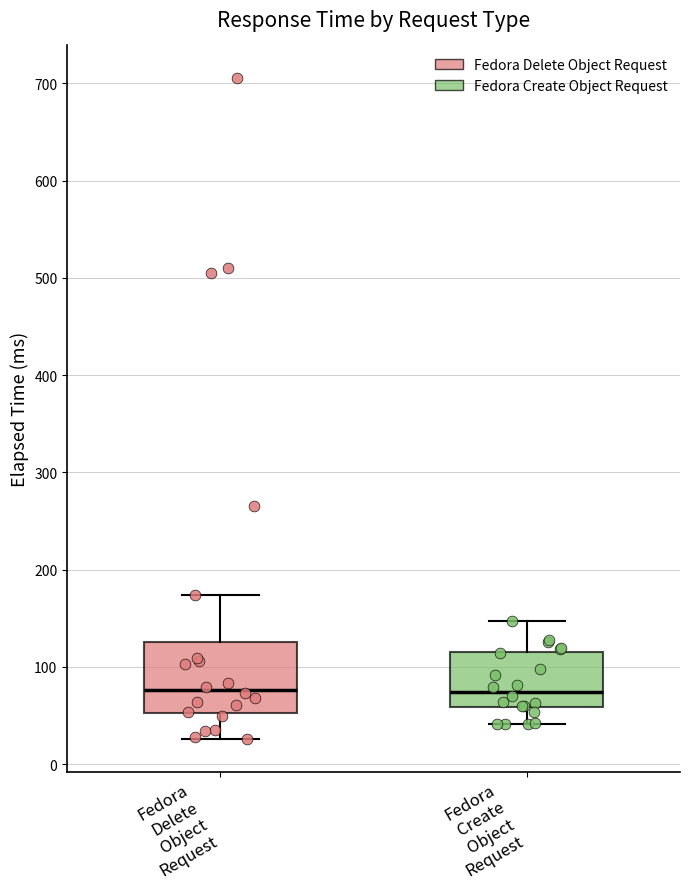

Where does the upper whisker of the box for Fedora Create Object Request end on the y-axis? The values are not printed on the chart, so give them approximately, as read against the axis.

150